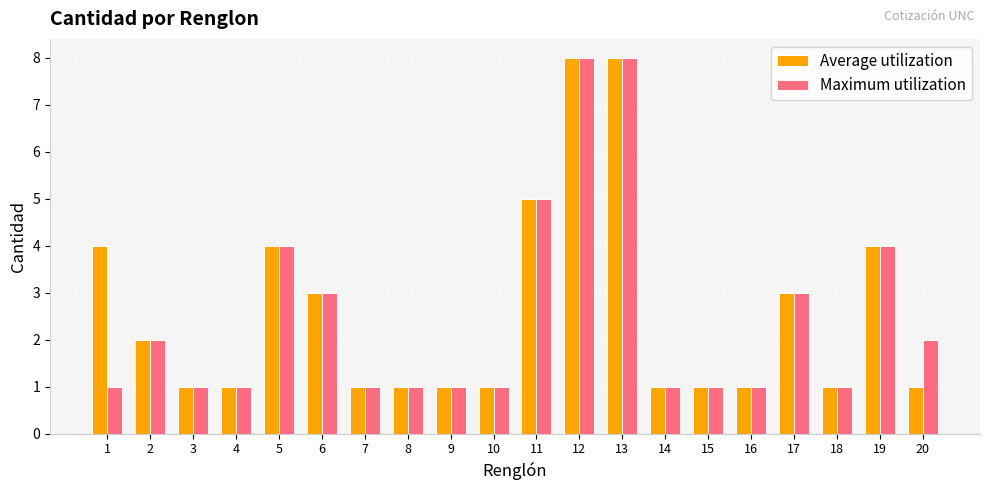

What are all the series names shown in the legend?

Average utilization, Maximum utilization